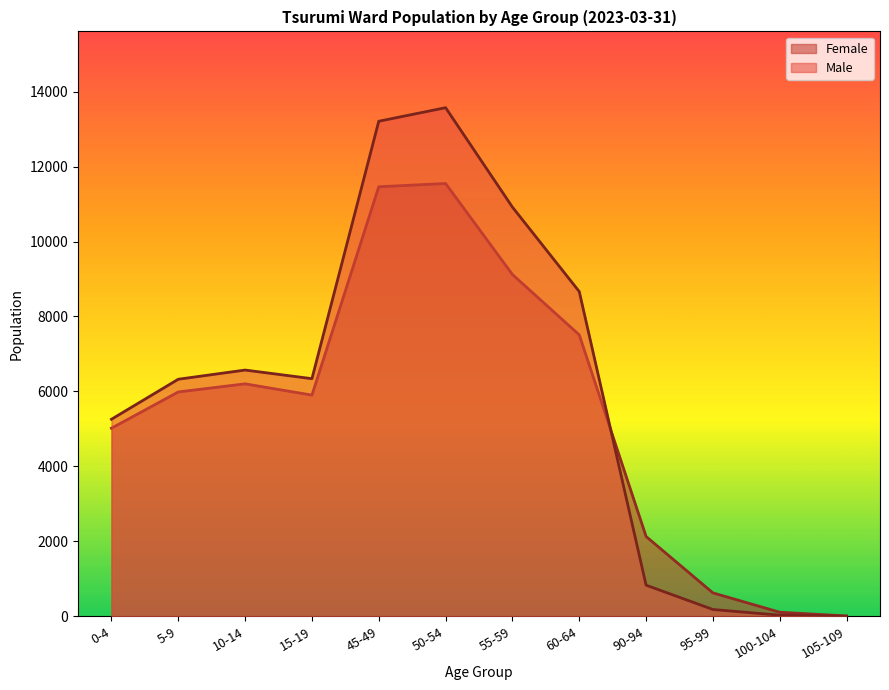

What is the maximum value shown in the chart?

13571